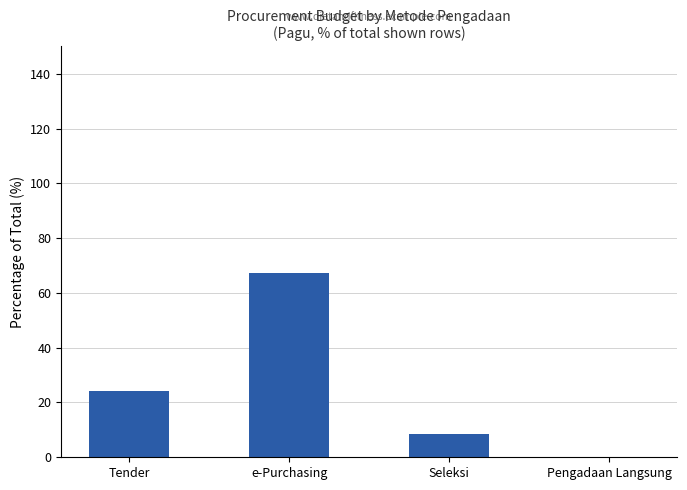

How many data points are above 24?

2